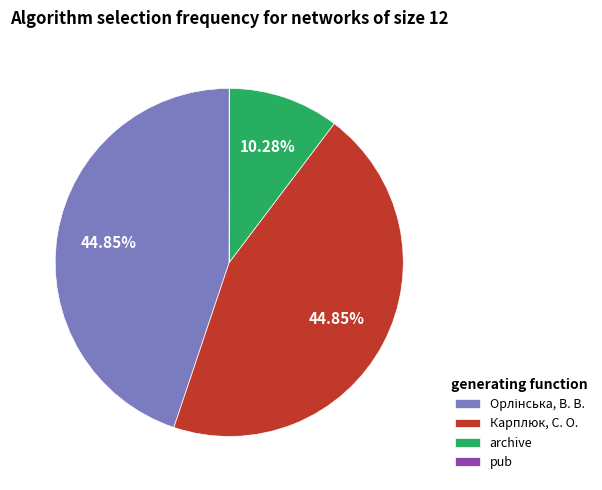

Is archive the majority of the pie?

No